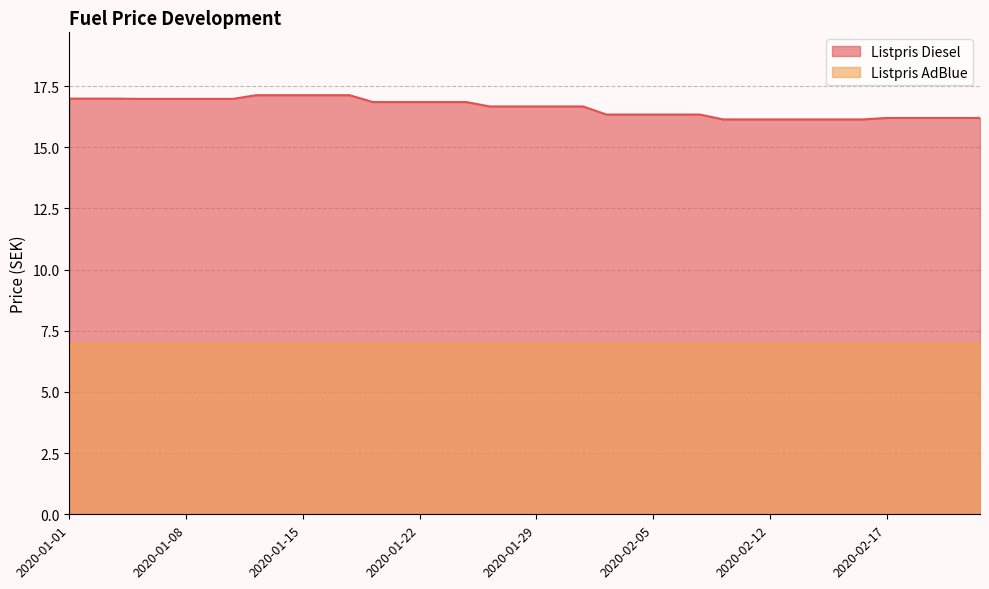

True or false: the data shows 16.1 at 2020-02-14.

True